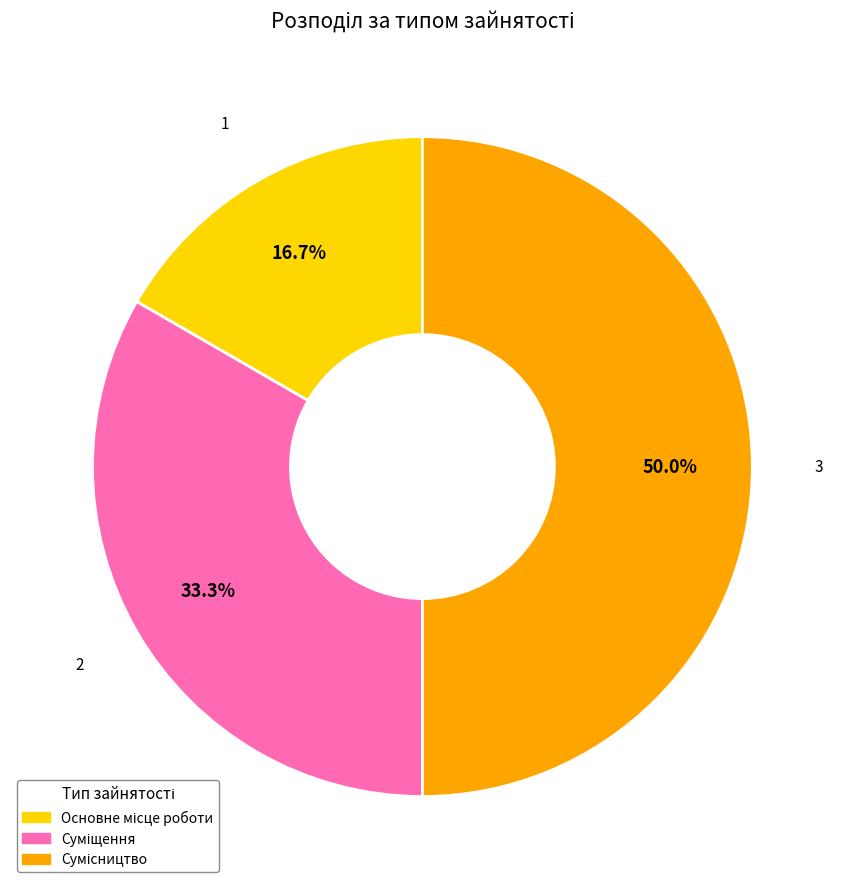

Between Основне місце роботи and Суміщення, which is larger?

Суміщення